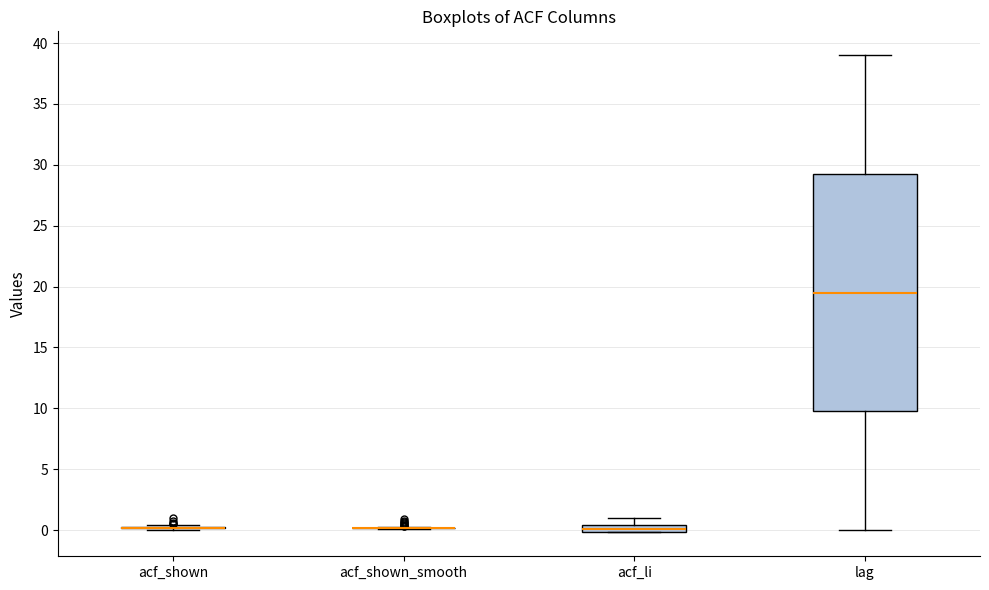

Which box is the tallest, from its lower edge to its upper edge?

lag